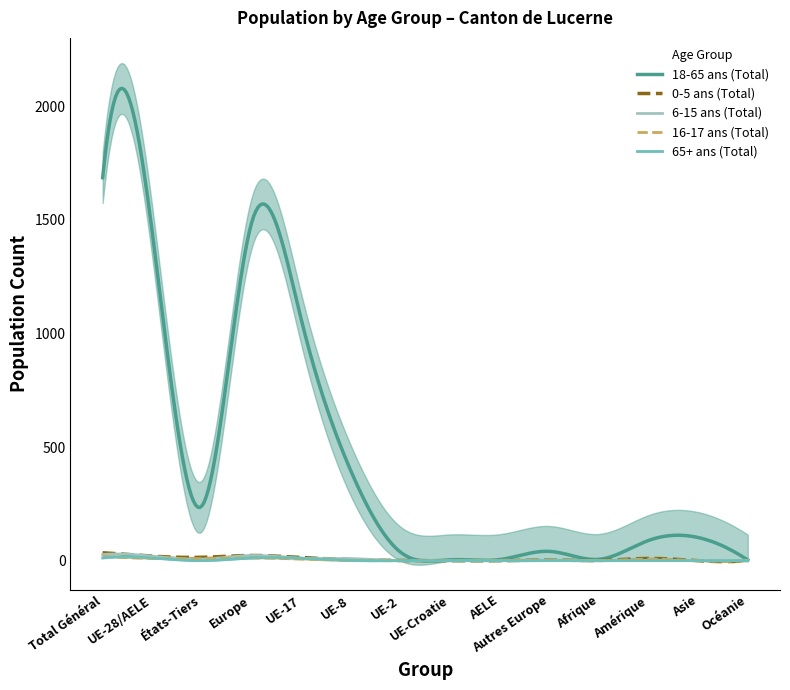

How many categories are shown in the chart?

14